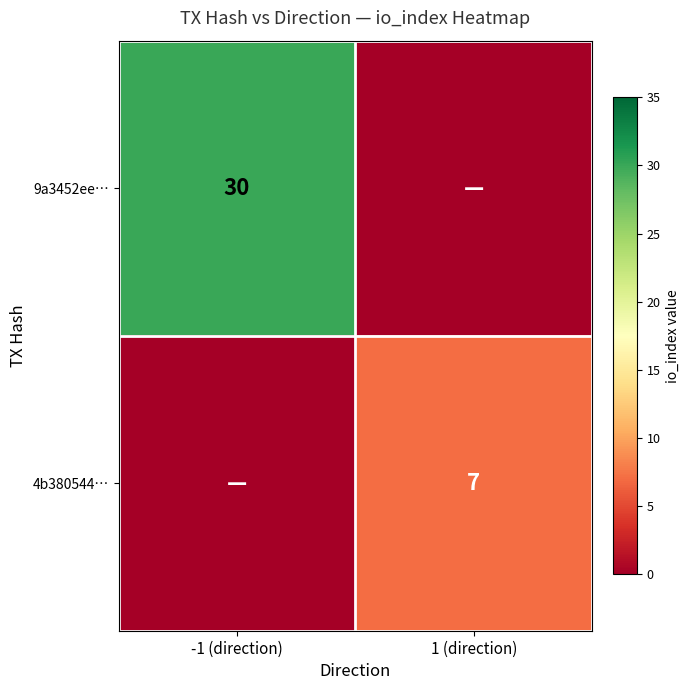

The value of 4b380544… at 1 (direction) is 7. True or false?

True